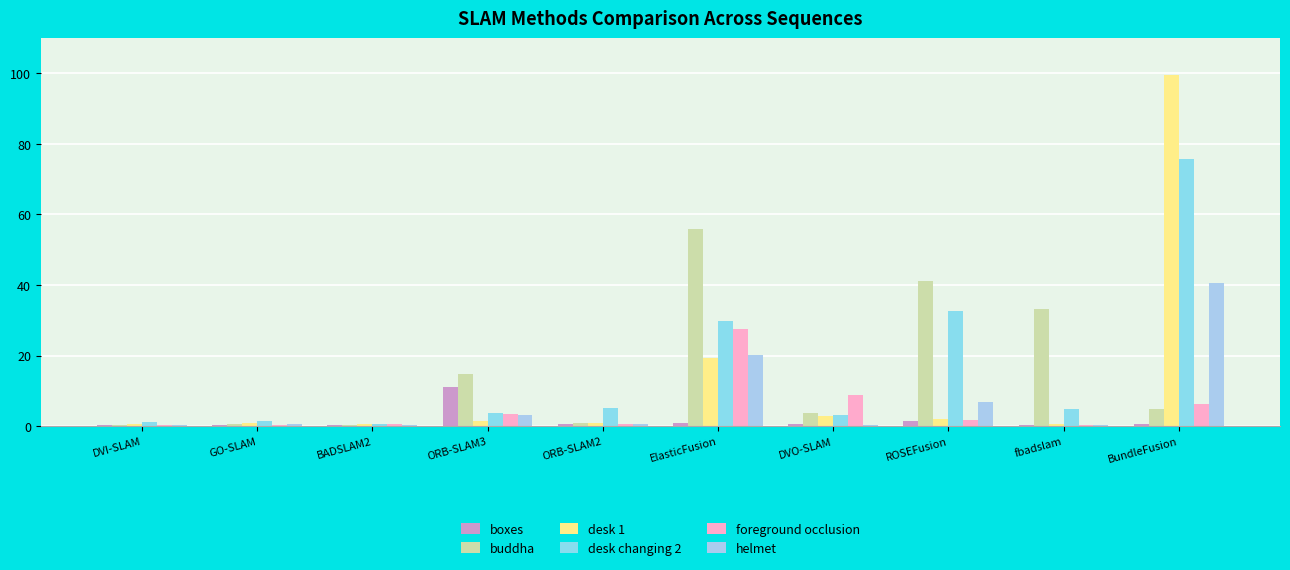

How many groups of bars are there?

10